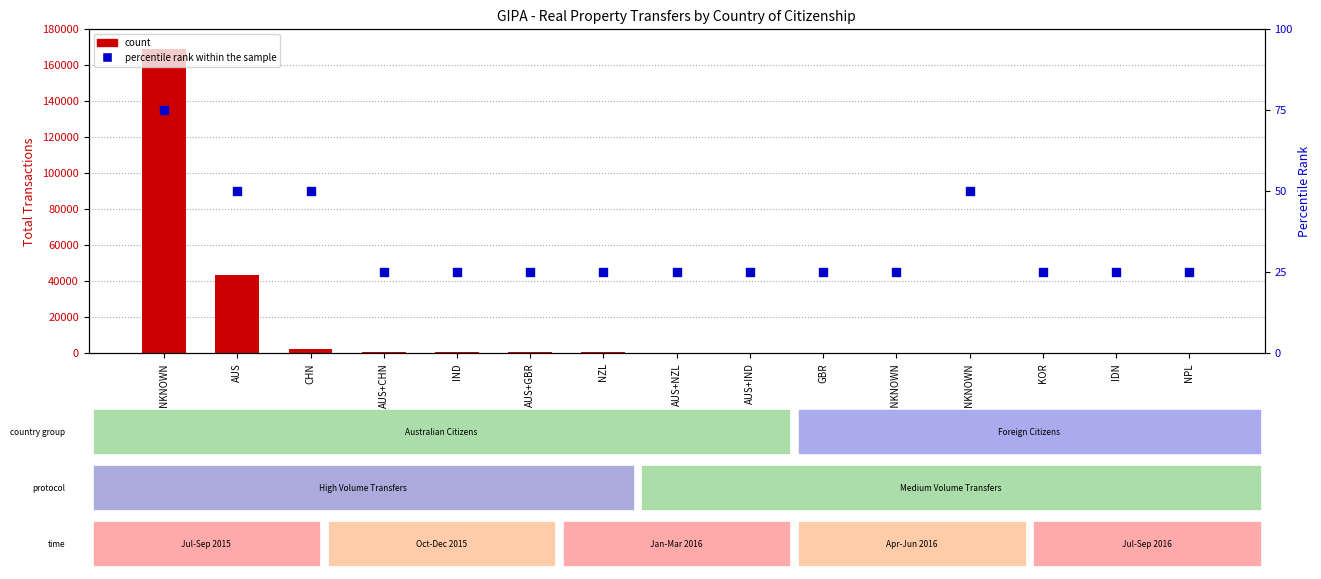

What are all the series names shown in the legend?

count, percentile rank within the sample